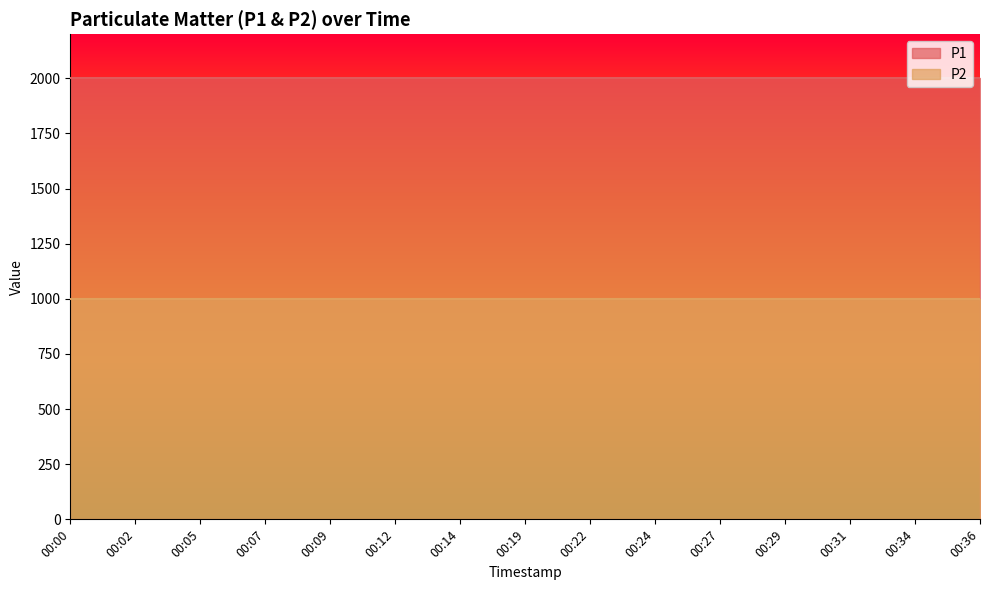

List the labels in order of P2 value, largest first.

00:00, 00:02, 00:05, 00:07, 00:09, 00:12, 00:14, 00:19, 00:22, 00:24, 00:27, 00:29, 00:31, 00:34, 00:36